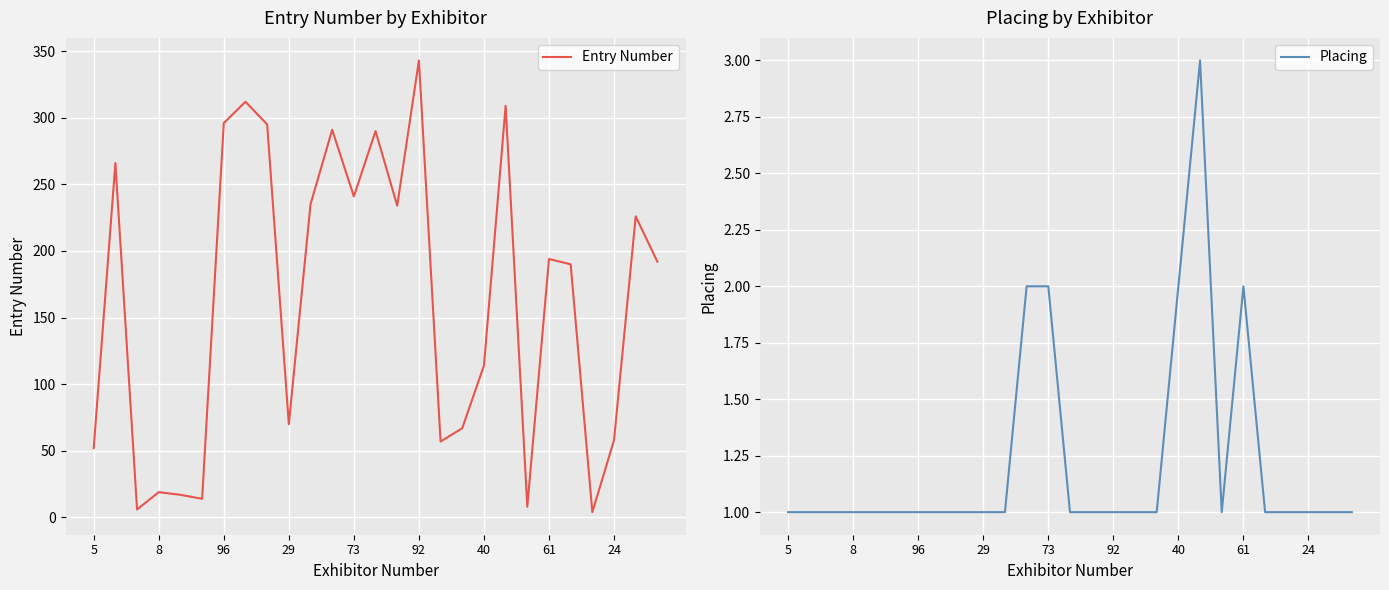

In Placing, how many points are higher than both neighbors (excluding endpoints)?

2